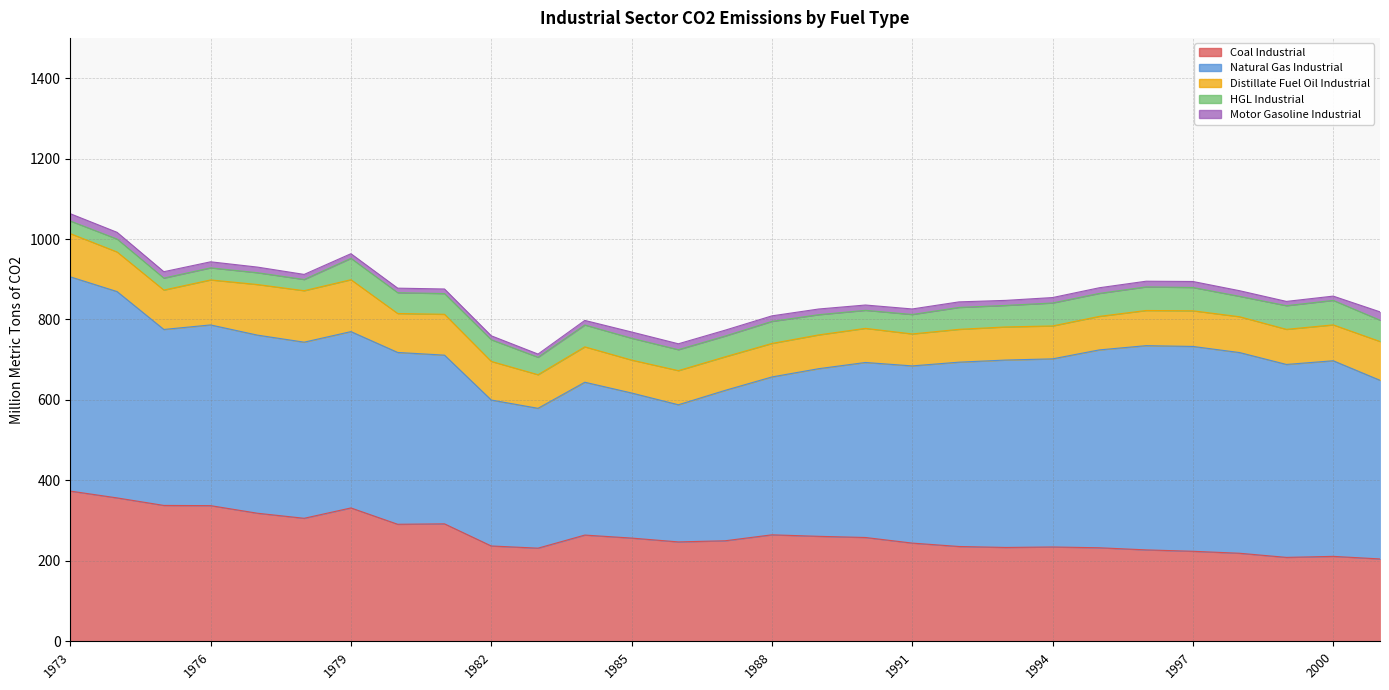

How many lines are shown in the chart?

5